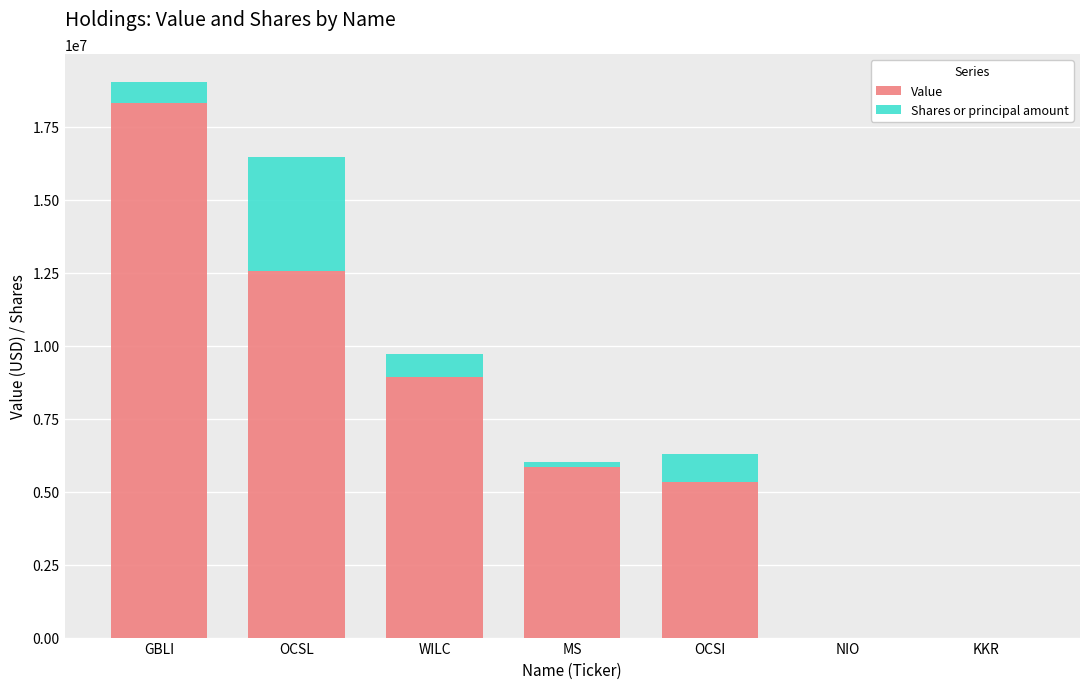

The value of Value at GBLI is 18313000. True or false?

True